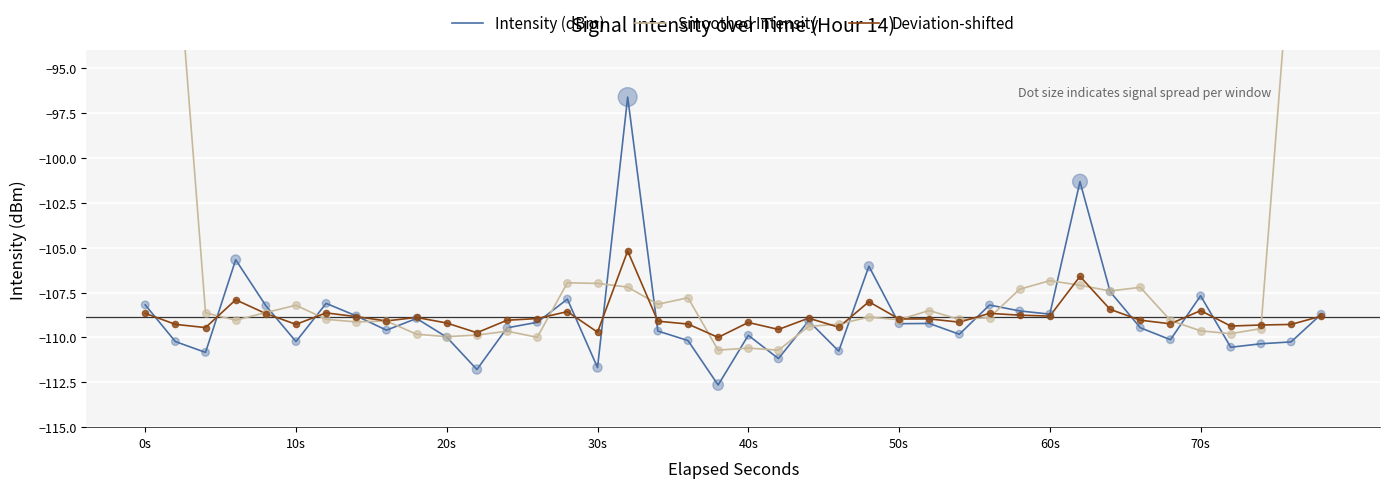

What is the highest value of the Deviation-shifted series?

-105.2